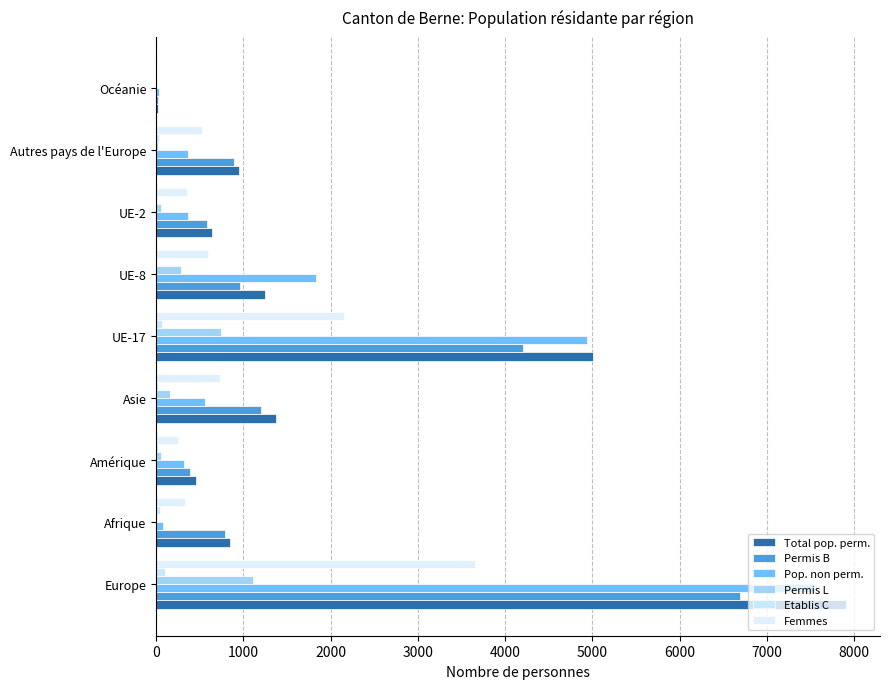

How many groups of bars are there?

9